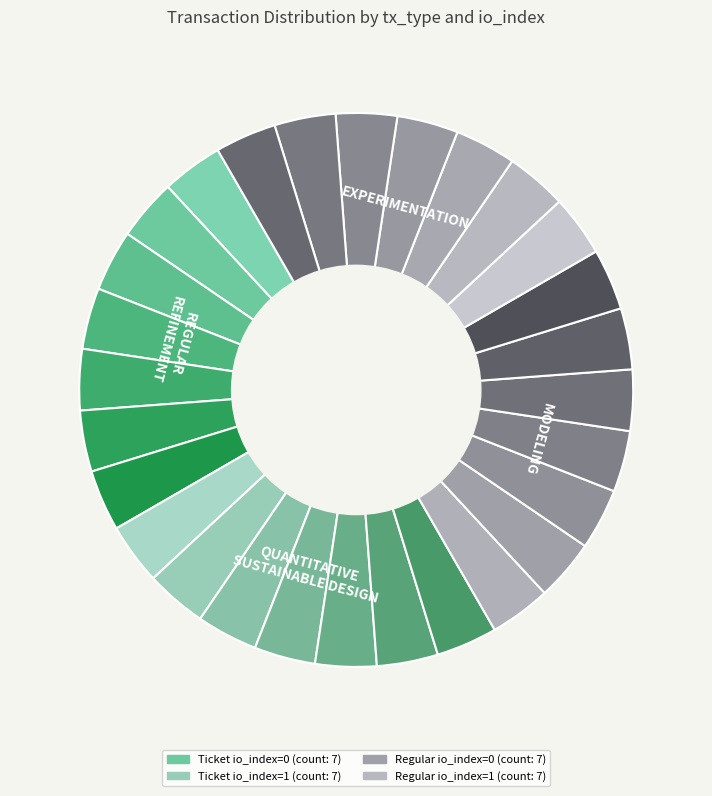

Count the number of slices in the pie.

28